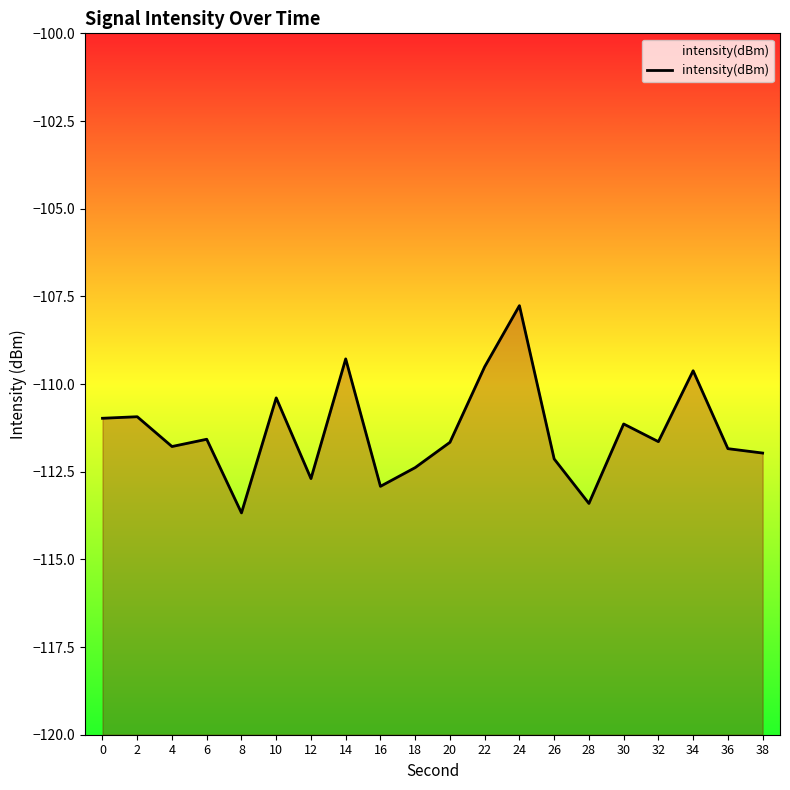

Reading left to right, extract all data points from this chart.

-111.0	-110.9	-111.8	-111.6	-113.7	-110.4	-112.7	-109.3	-112.9	-112.4	-111.7	-109.5	-107.8	-112.1	-113.4	-111.1	-111.6	-109.6	-111.8	-112.0